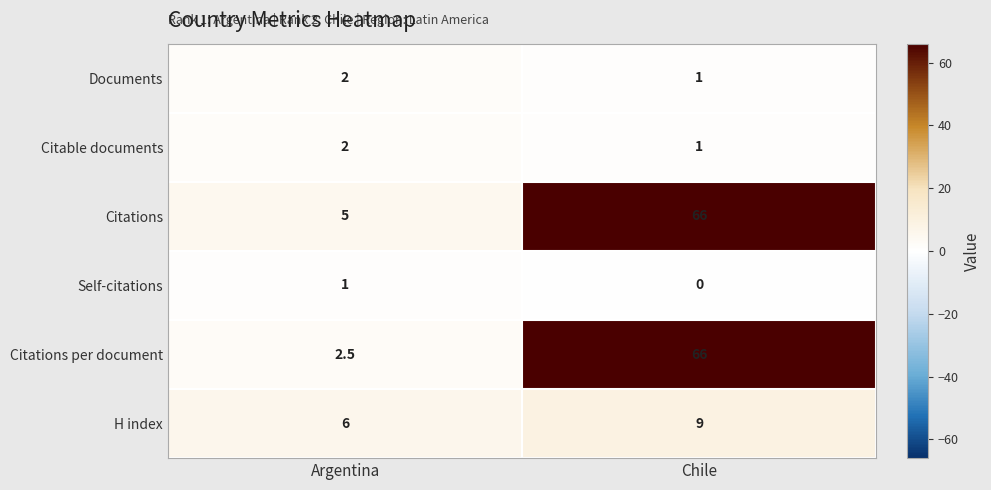

Which series has the largest range (max minus min)?

Citations per document